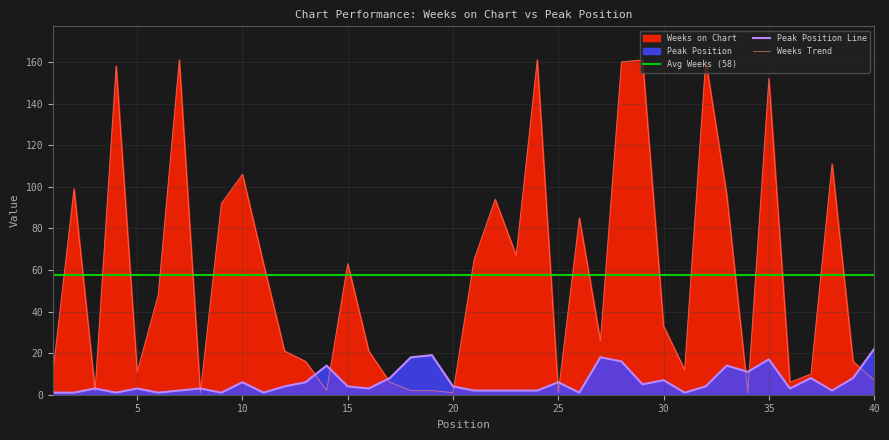

True or false: Peak Position has more than 1 interior local peaks.

True